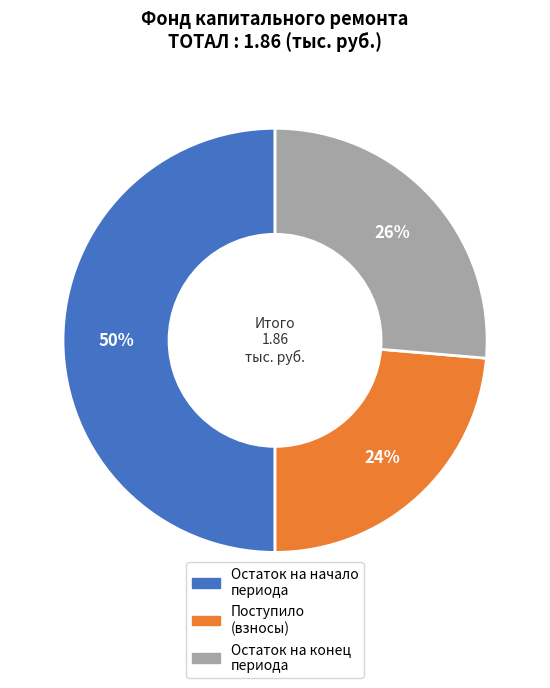

To the nearest percent, what is the difference between the largest and smallest slice percentages?

26%